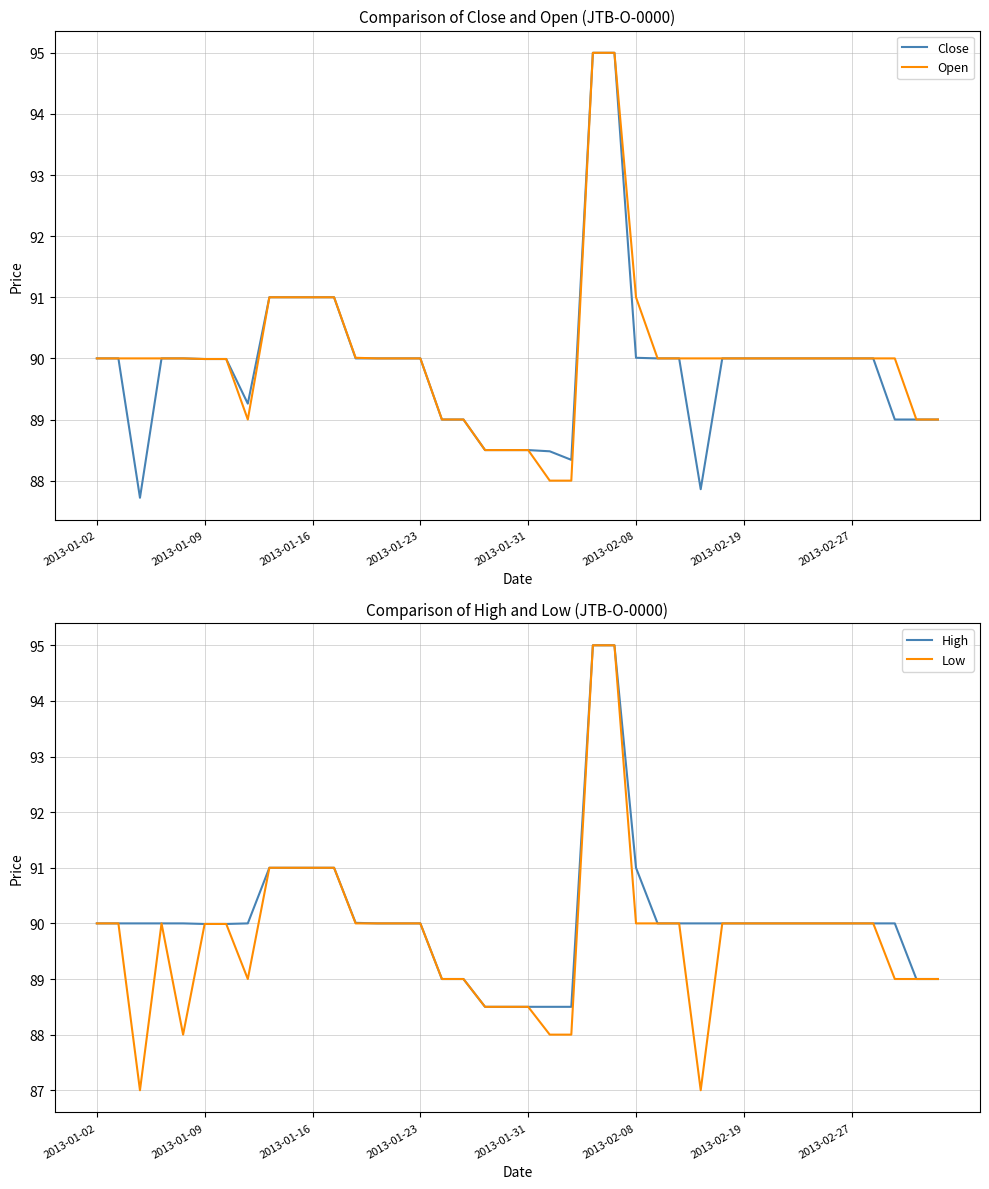

Does the chart display data point markers on the line(s)?

No